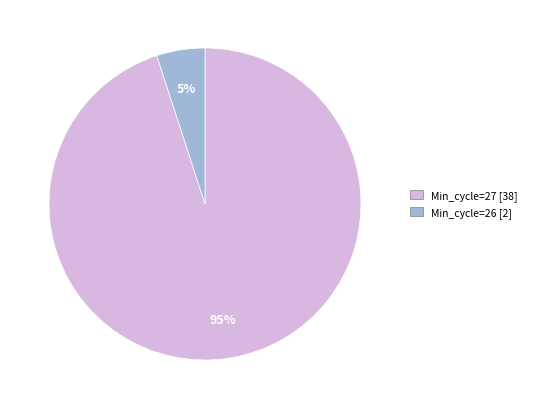

To the nearest percent, what is the average slice percentage?

50%